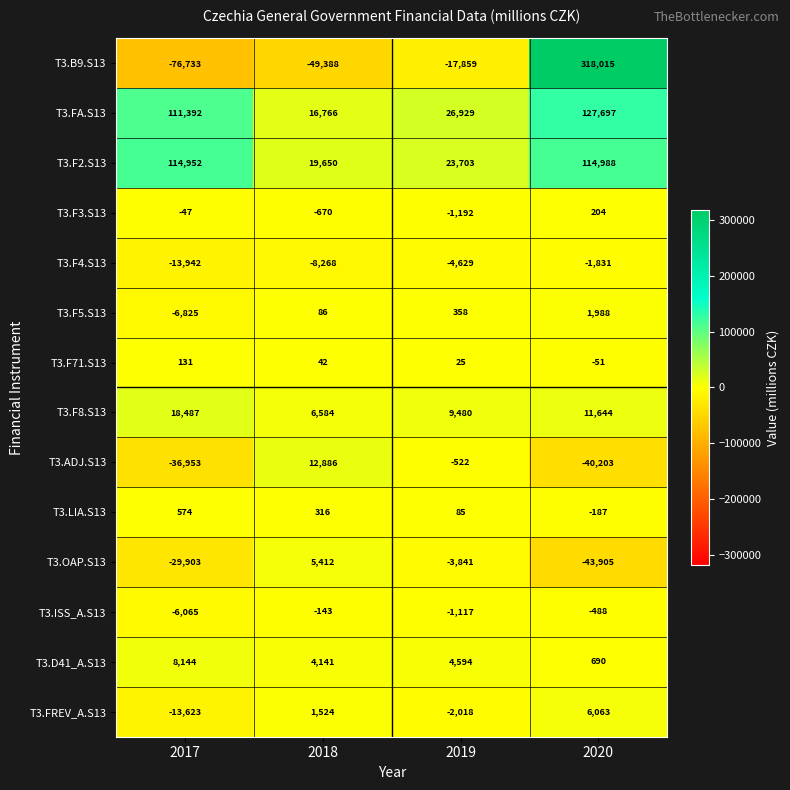

What is the difference between the highest and lowest values at 2020?

361920